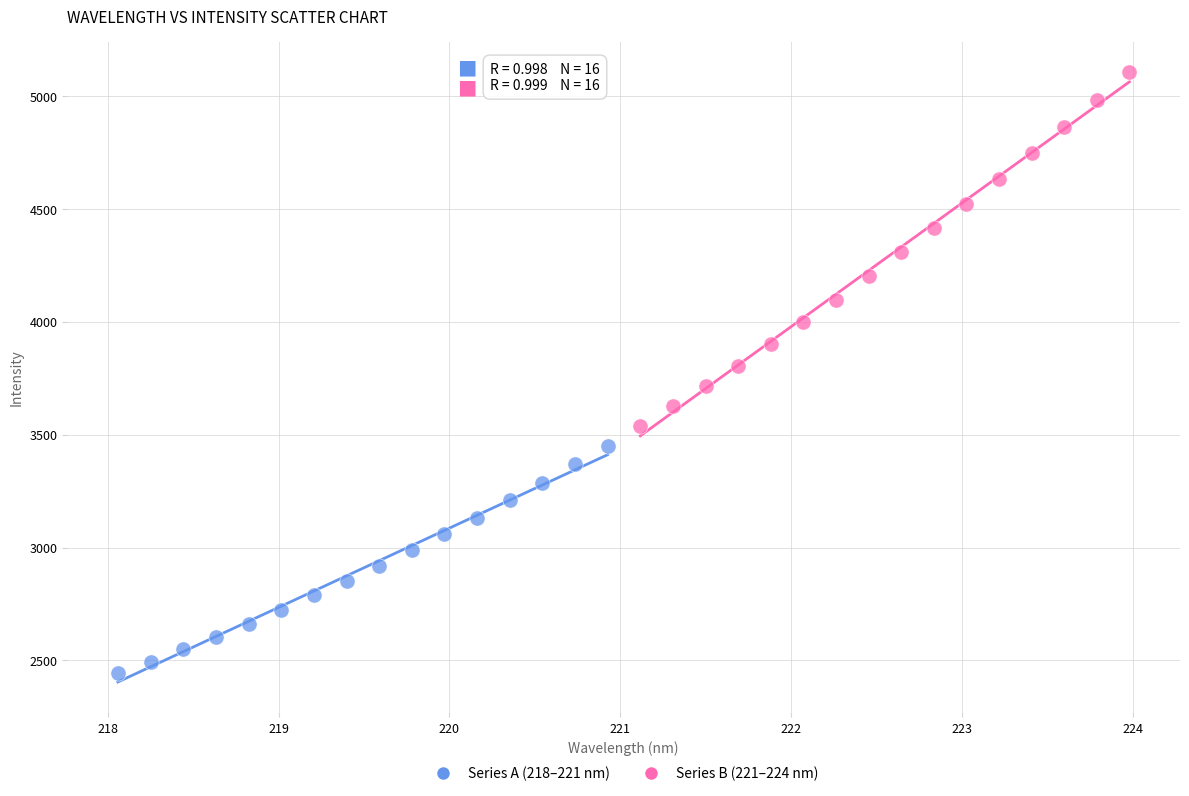

Which series reaches the minimum Y coordinate?

Series A (218–221 nm)